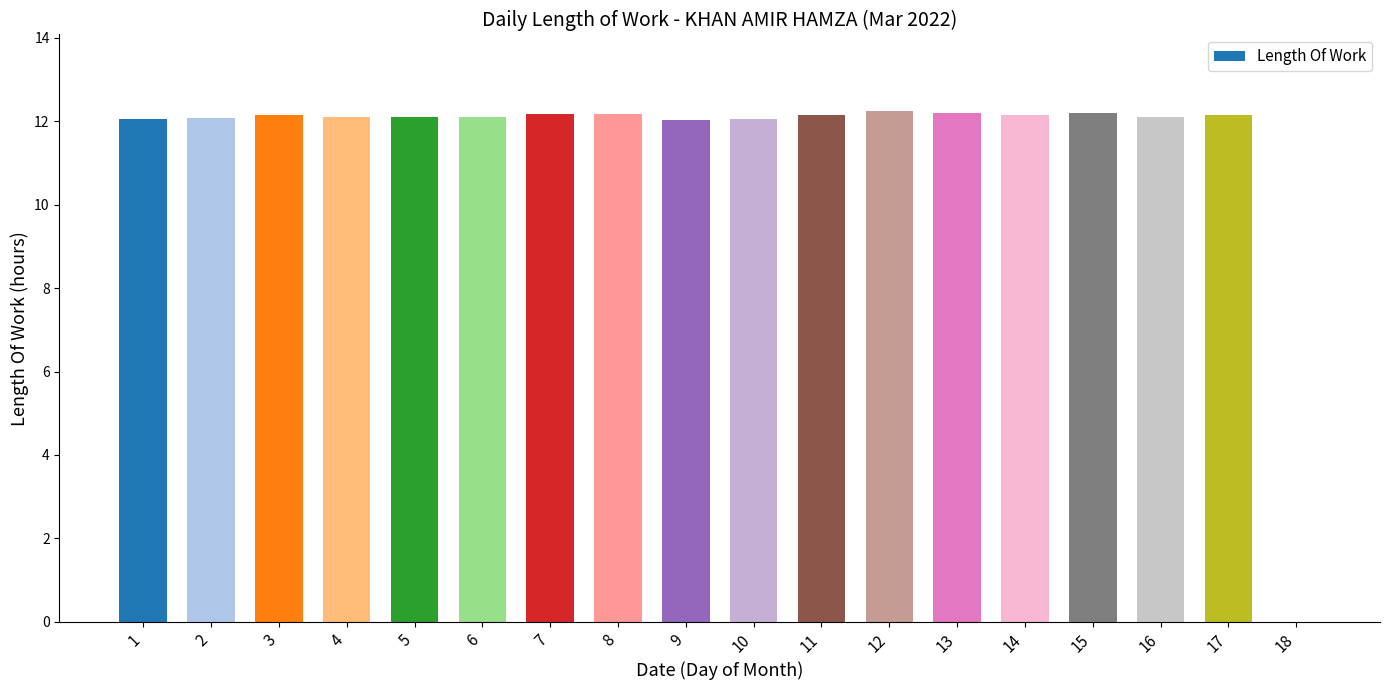

What is the sum of the values at 3 and 10?

24.2